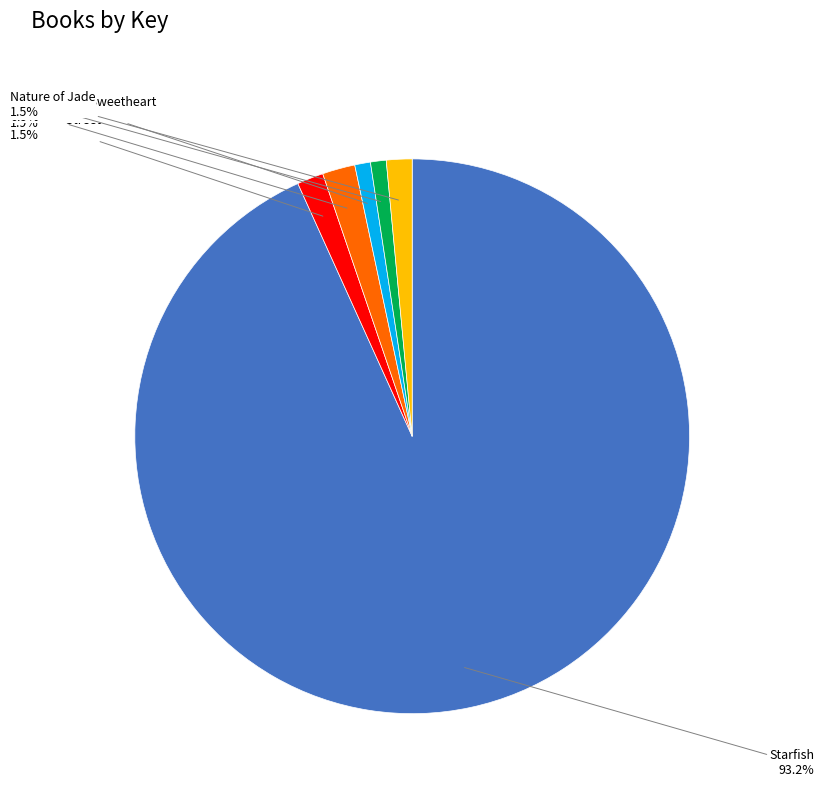

Does Wild Roses represent more than half of the total?

No